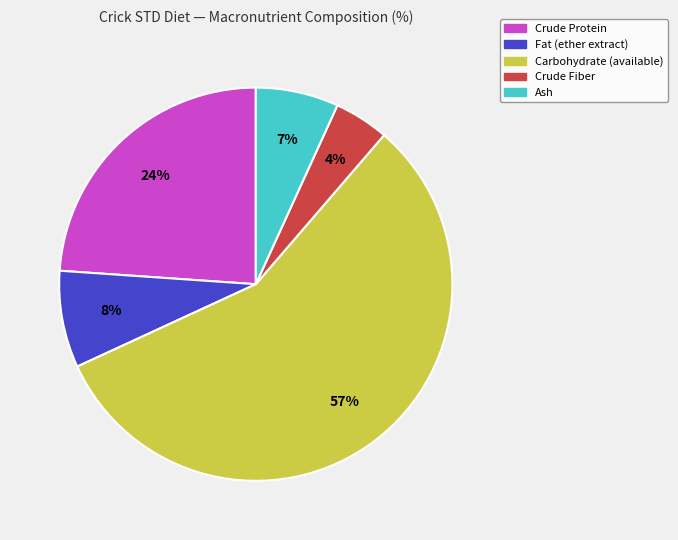

What is the ratio of the value at Ash to the value at Crude Protein?

0.3